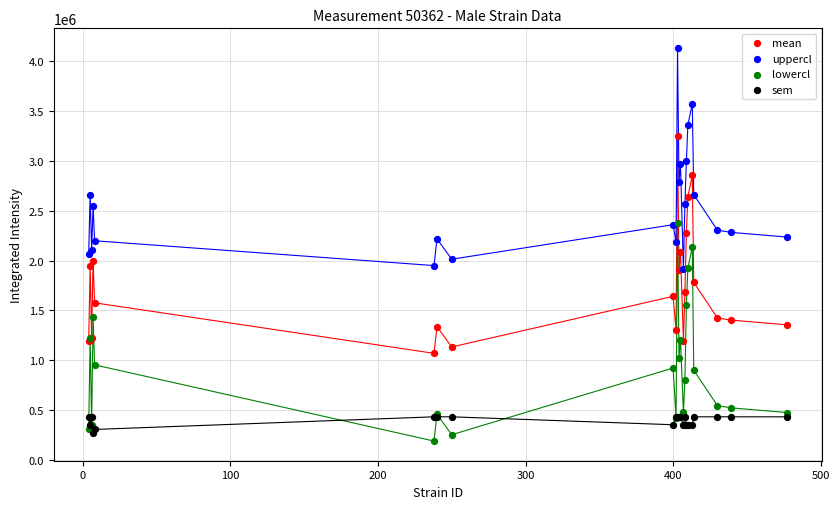

What are all the series names shown in the legend?

mean, uppercl, lowercl, sem